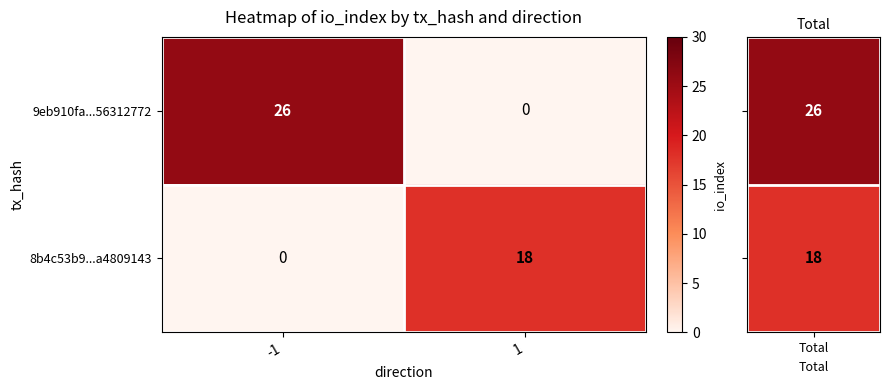

What is the sum of the 8b4c53b9...a4809143 values at -1 and 1?

18